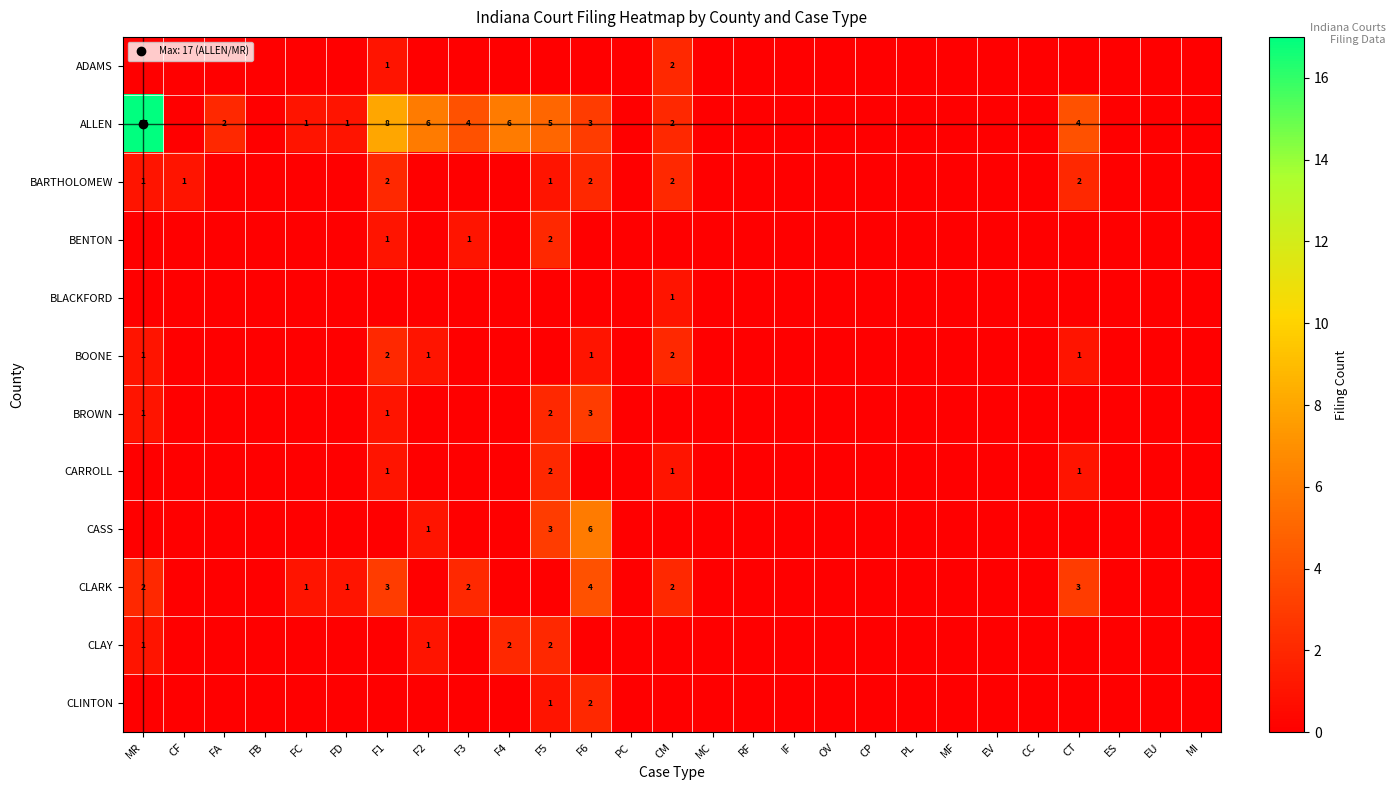

At F6, list the series in order from smallest to largest.

ADAMS, BENTON, BLACKFORD, CARROLL, CLAY, BOONE, BARTHOLOMEW, CLINTON, ALLEN, BROWN, CLARK, CASS